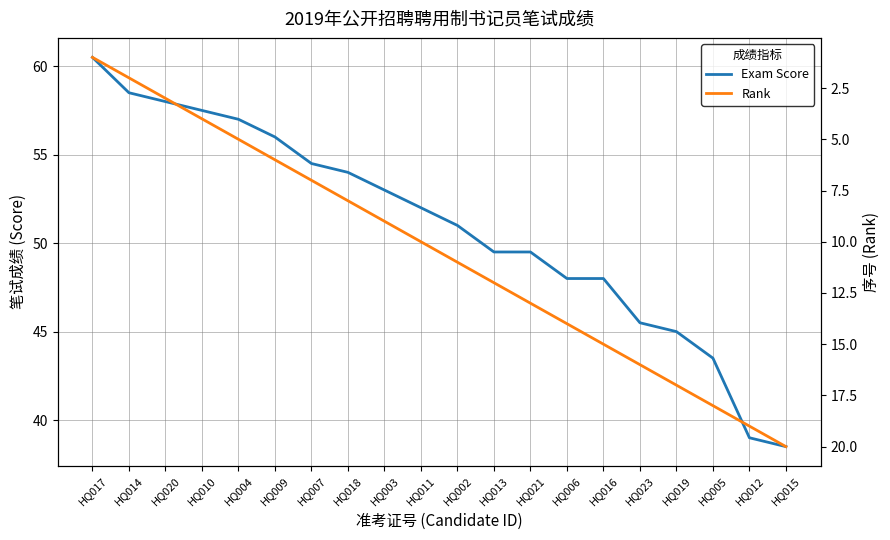

What is the difference between the maximum and minimum values in the Exam Score series?

22.0